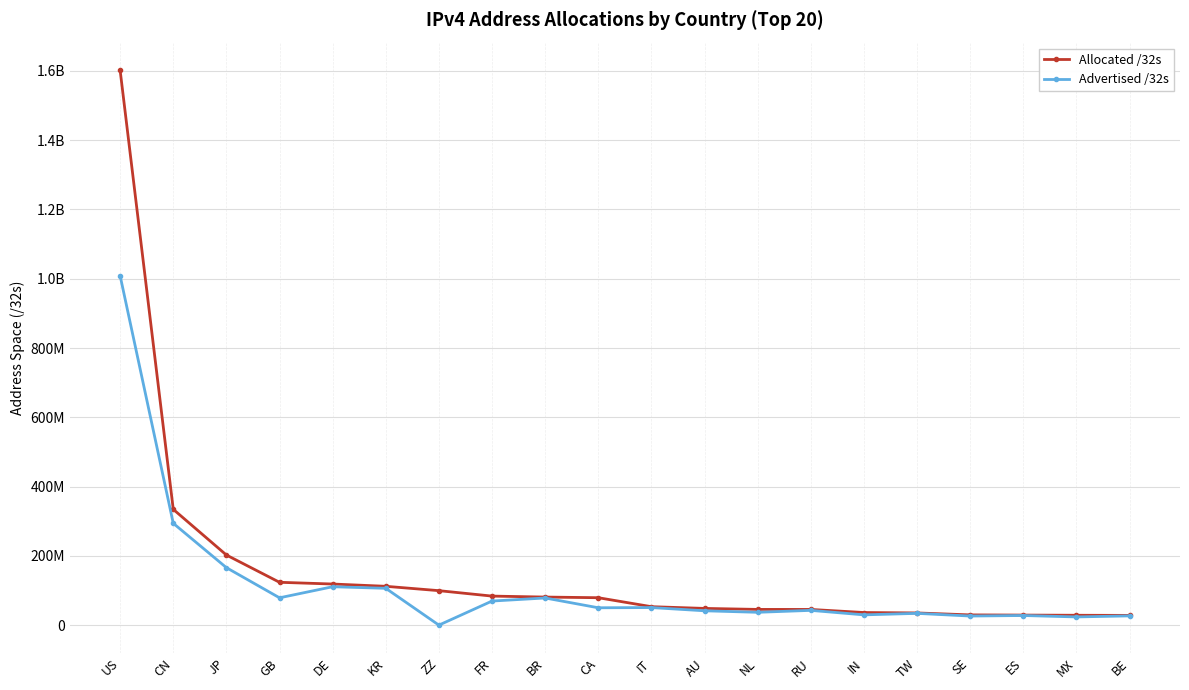

True or false: Advertised /32s and Allocated /32s cross at least once.

False